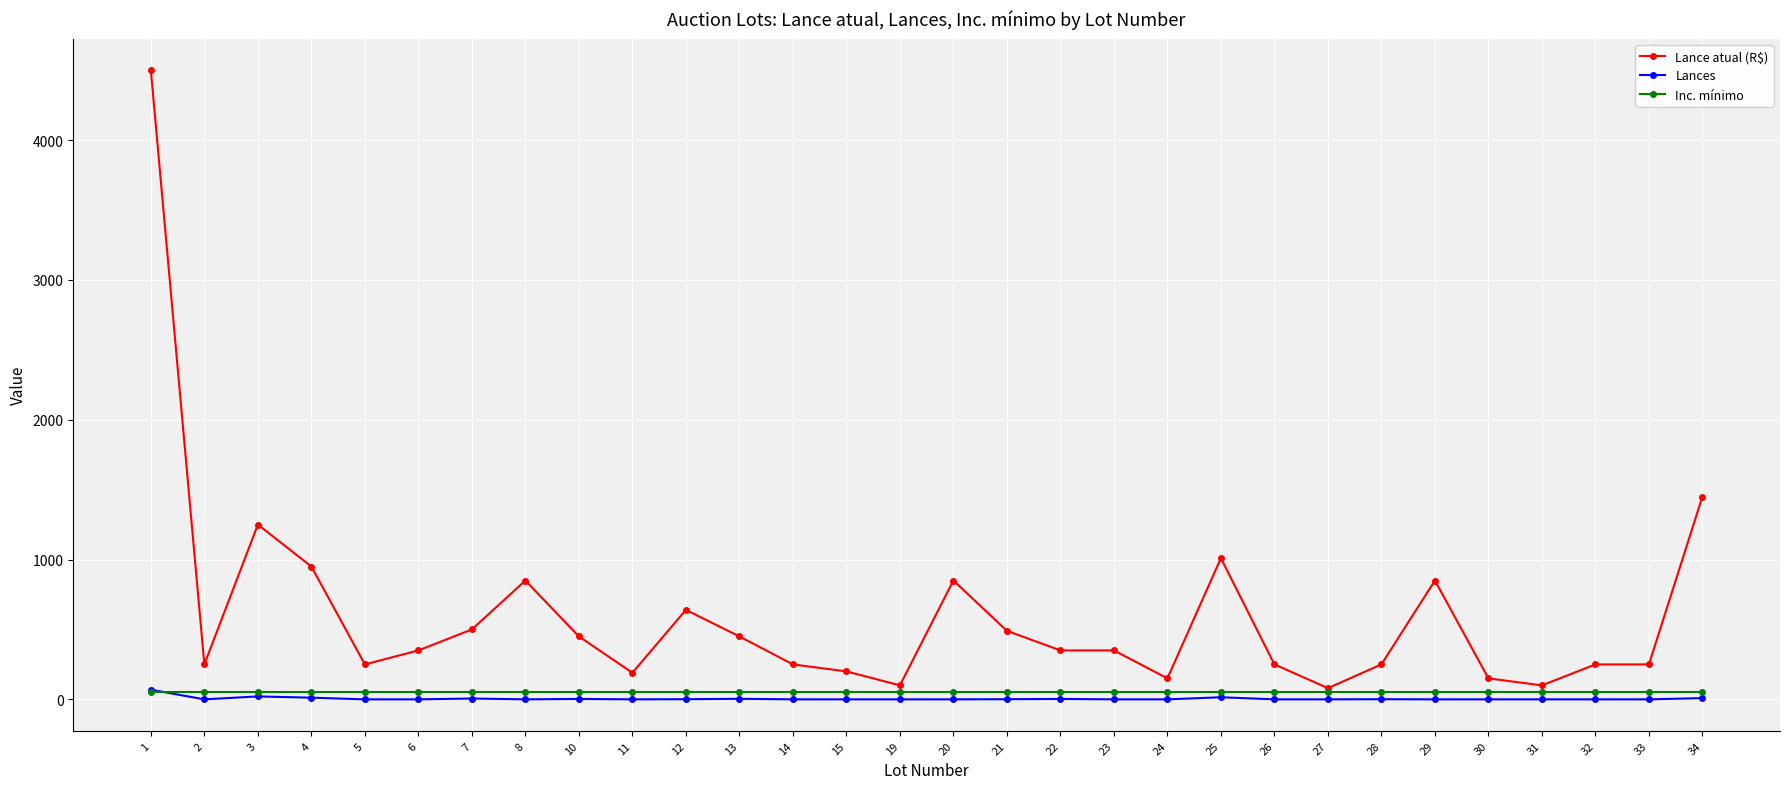

Which series has the widest spread of values?

Lance atual (R$)